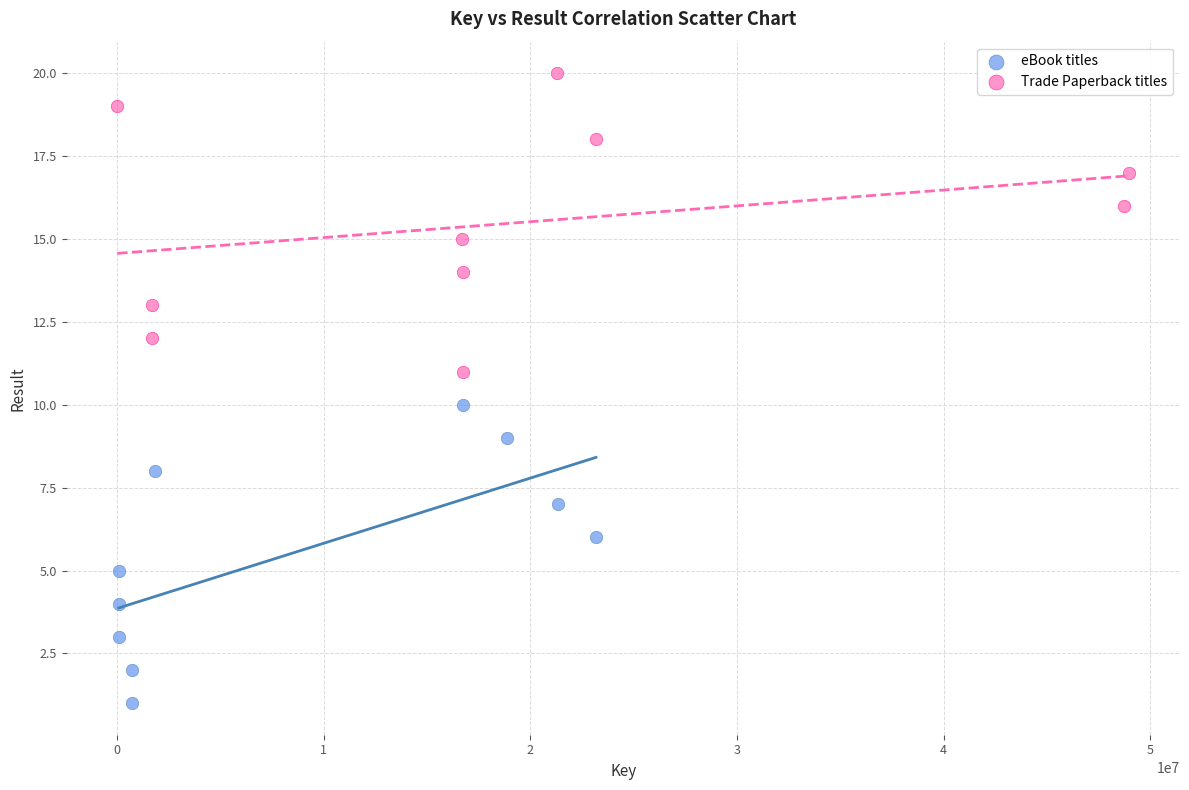

Which series contains the lowest Y value?

eBook titles